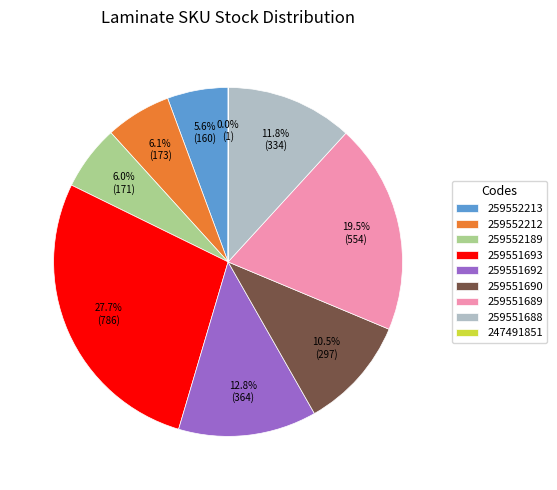

Is it true that 259551692 is 13% of the pie?

True